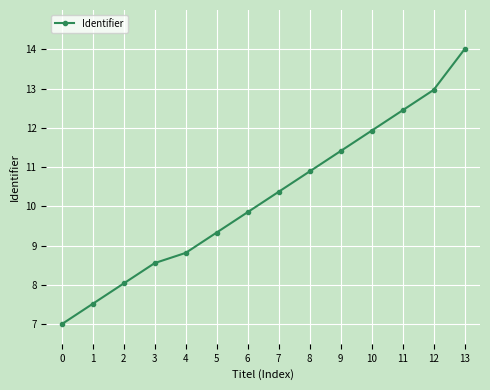

How many data points are less than 10?

7